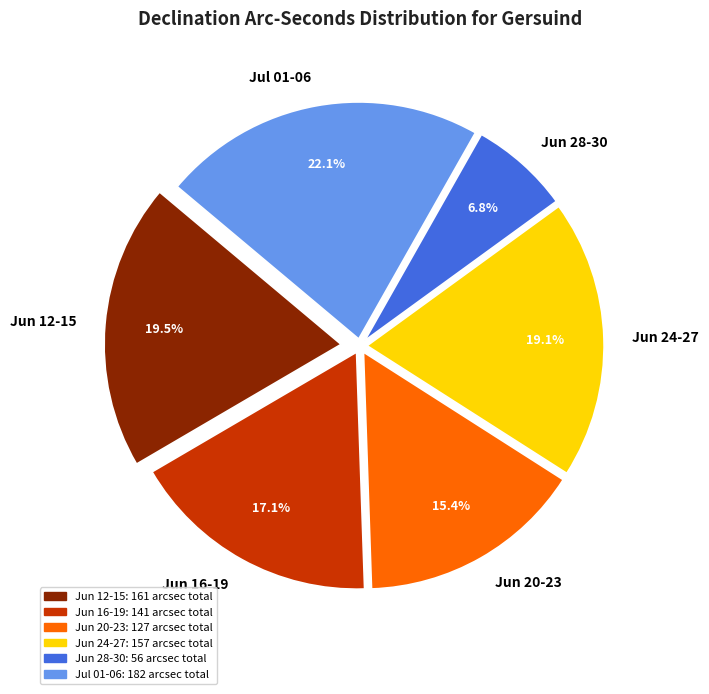

How much of the chart is everything except Jun 24-27?

80.9%